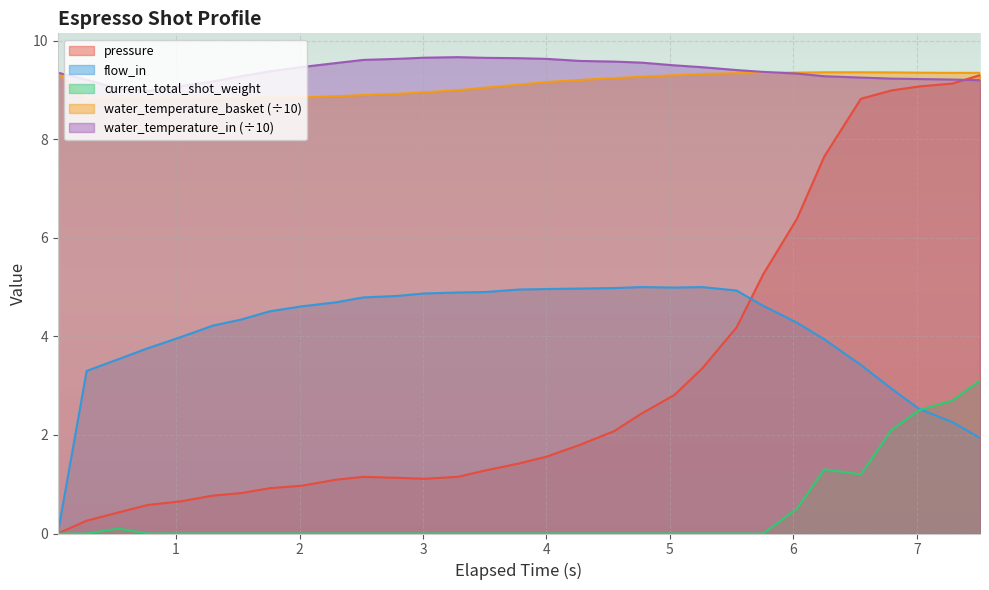

Does the chart display data point markers on the line(s)?

No